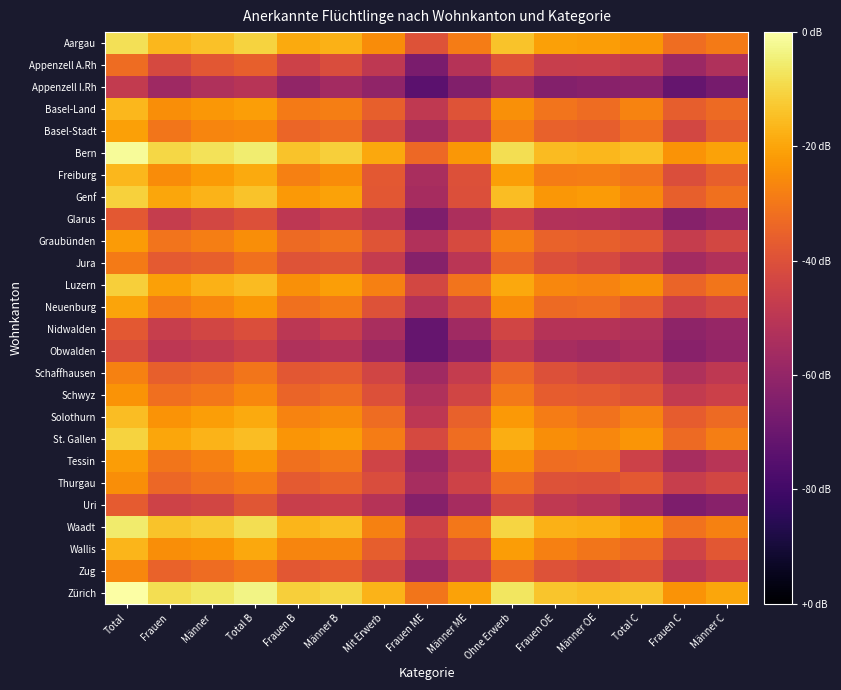

At which category does the chart reach its peak across all series?

Total